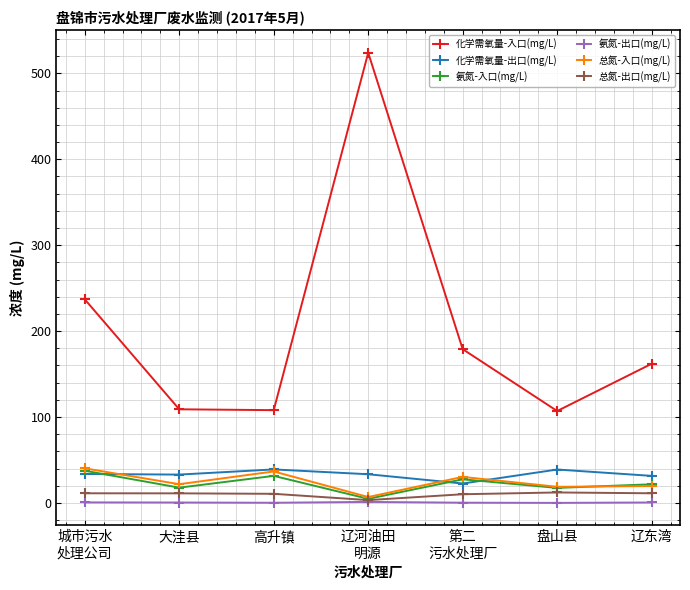

At which category does 氨氮-入口(mg/L) reach its first local peak?

高升镇